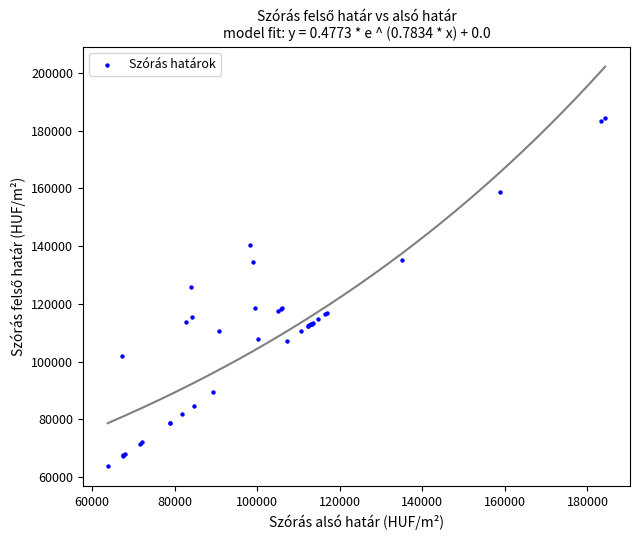

What Y value in the scatter plot is closest to 124013?

125827